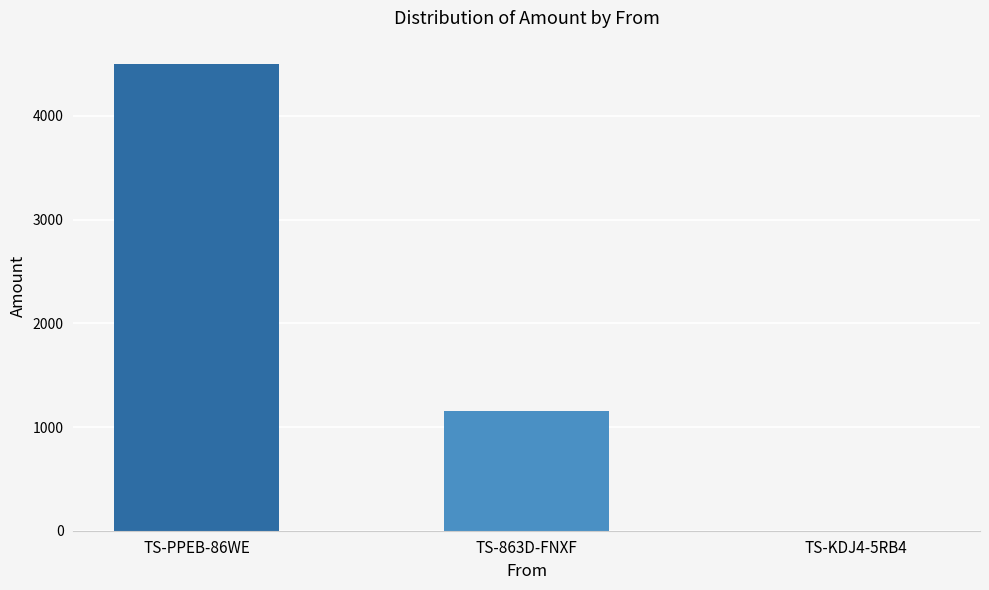

What is the sum of all values?

5652.8